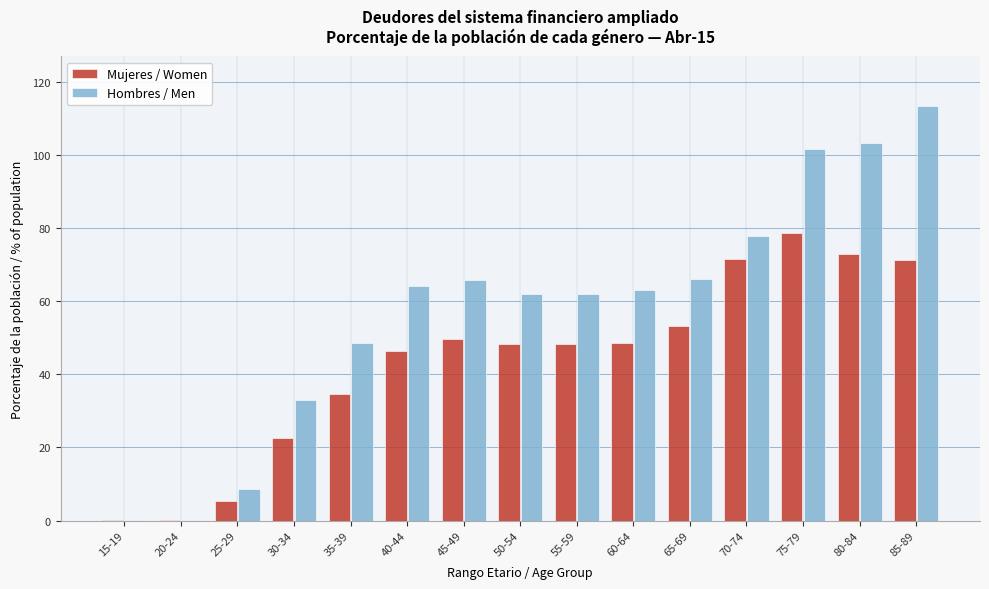

What is the sum of all Hombres / Men values?

869.6